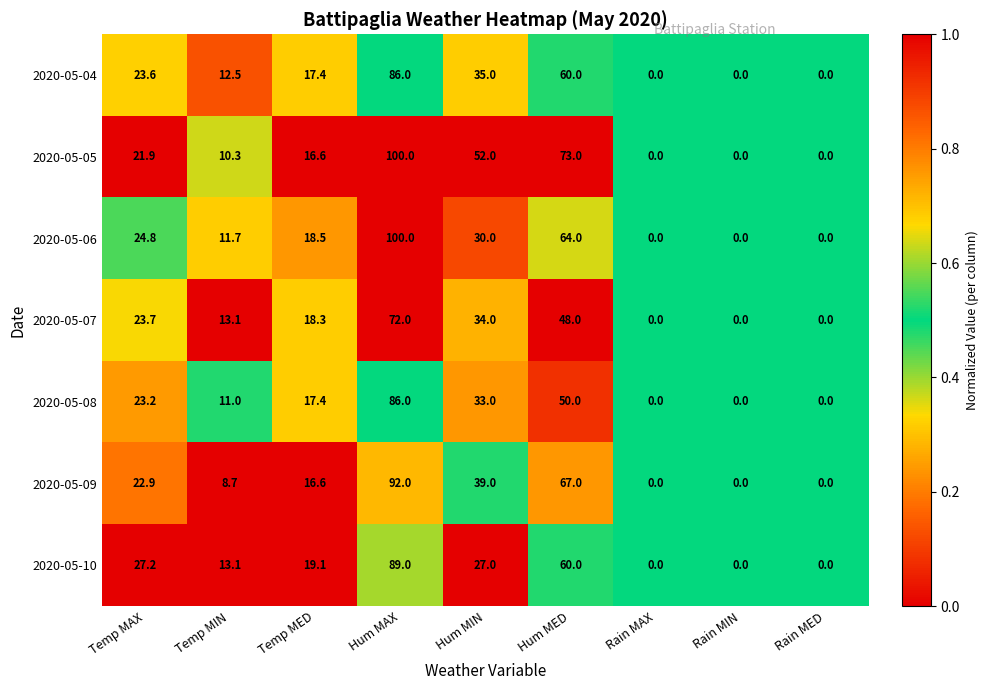

Rank the series at Hum MIN from highest to lowest value.

2020-05-05, 2020-05-09, 2020-05-04, 2020-05-07, 2020-05-08, 2020-05-06, 2020-05-10